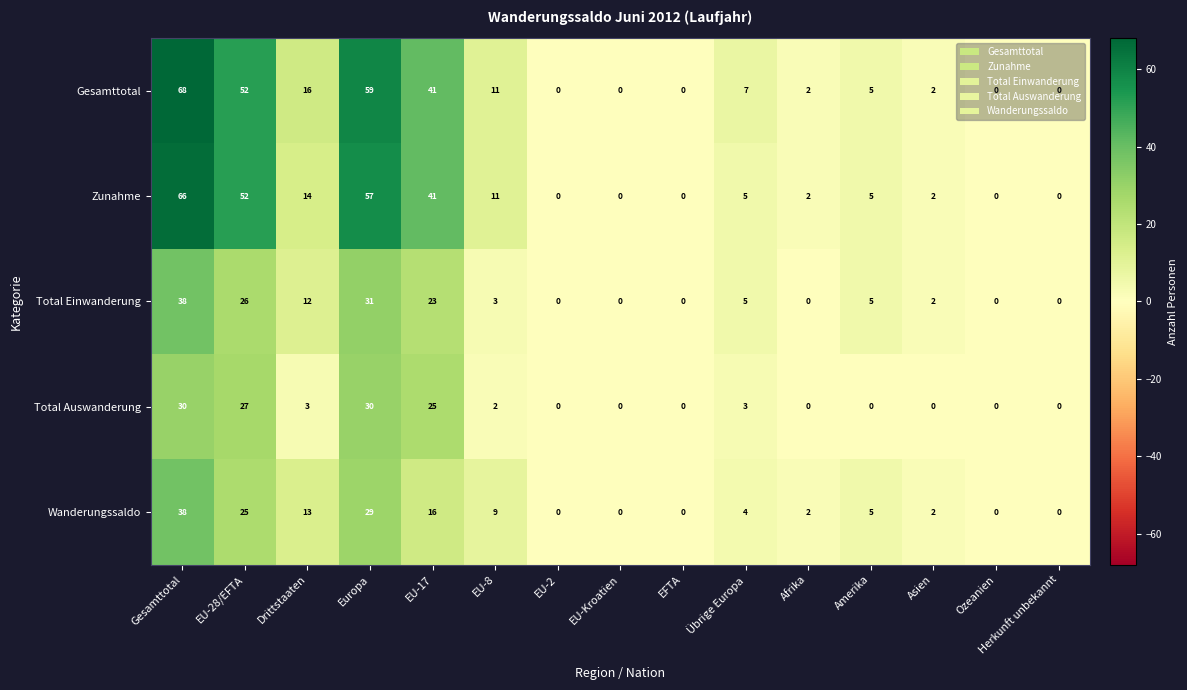

Count the number of data series in this chart.

5